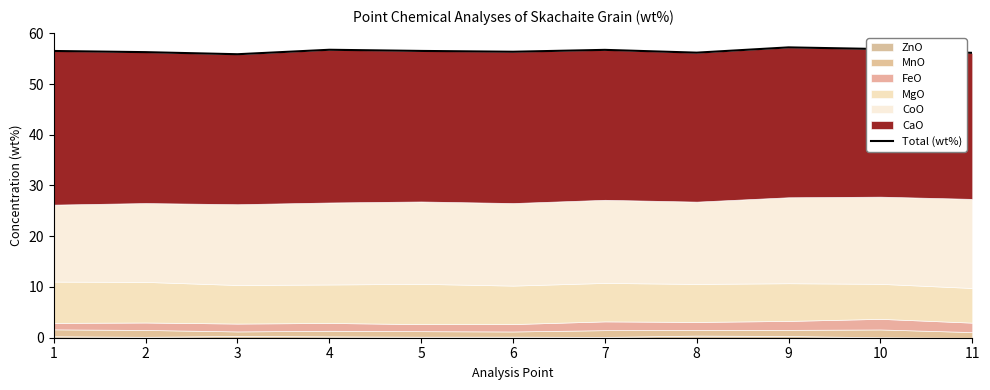

How many data points are less than 56?

1